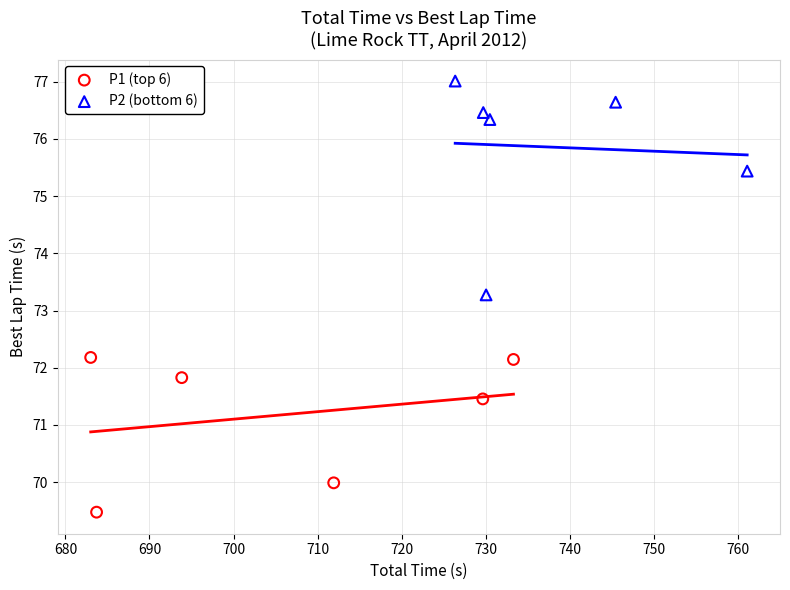

Which series reaches the minimum Y coordinate?

P1 (top 6)